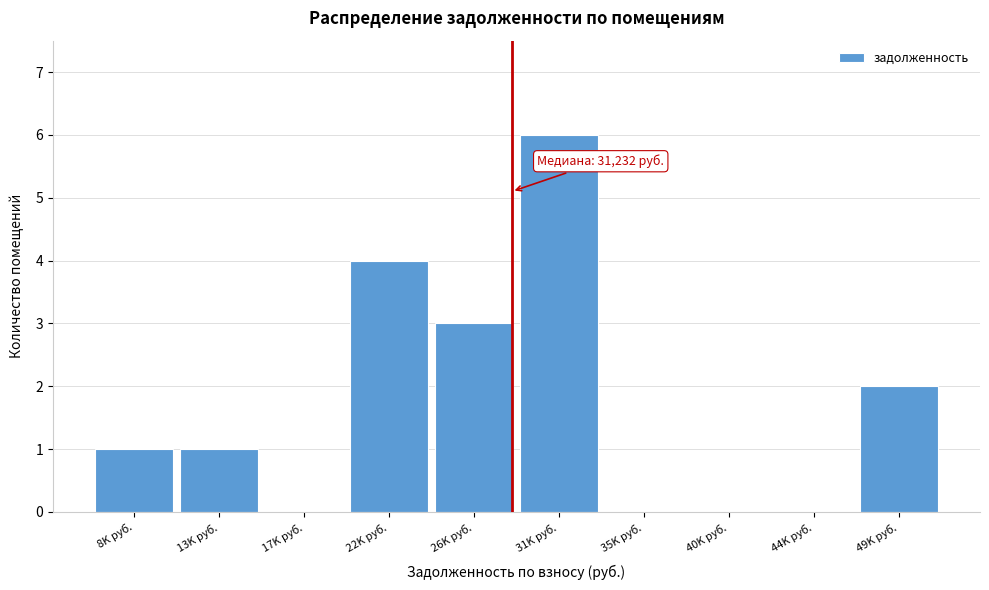

Reading left to right, what are all the values shown in this chart?

8K руб.=1	13K руб.=1	17K руб.=0	22K руб.=4	26K руб.=3	31K руб.=6	35K руб.=0	40K руб.=0	44K руб.=0	49K руб.=2